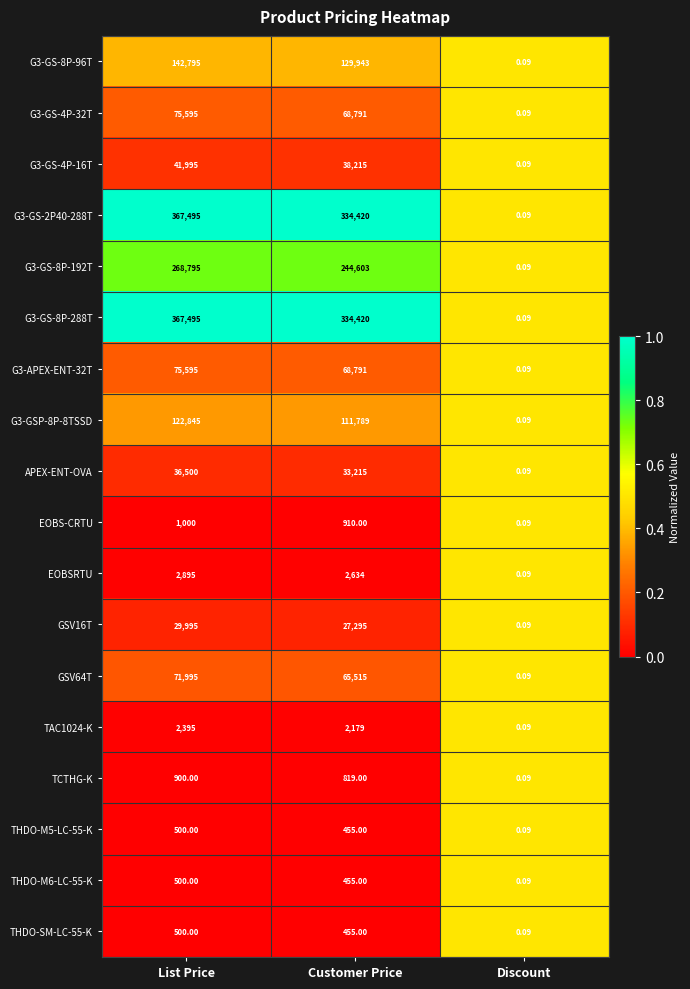

How many data points does each series have?

3